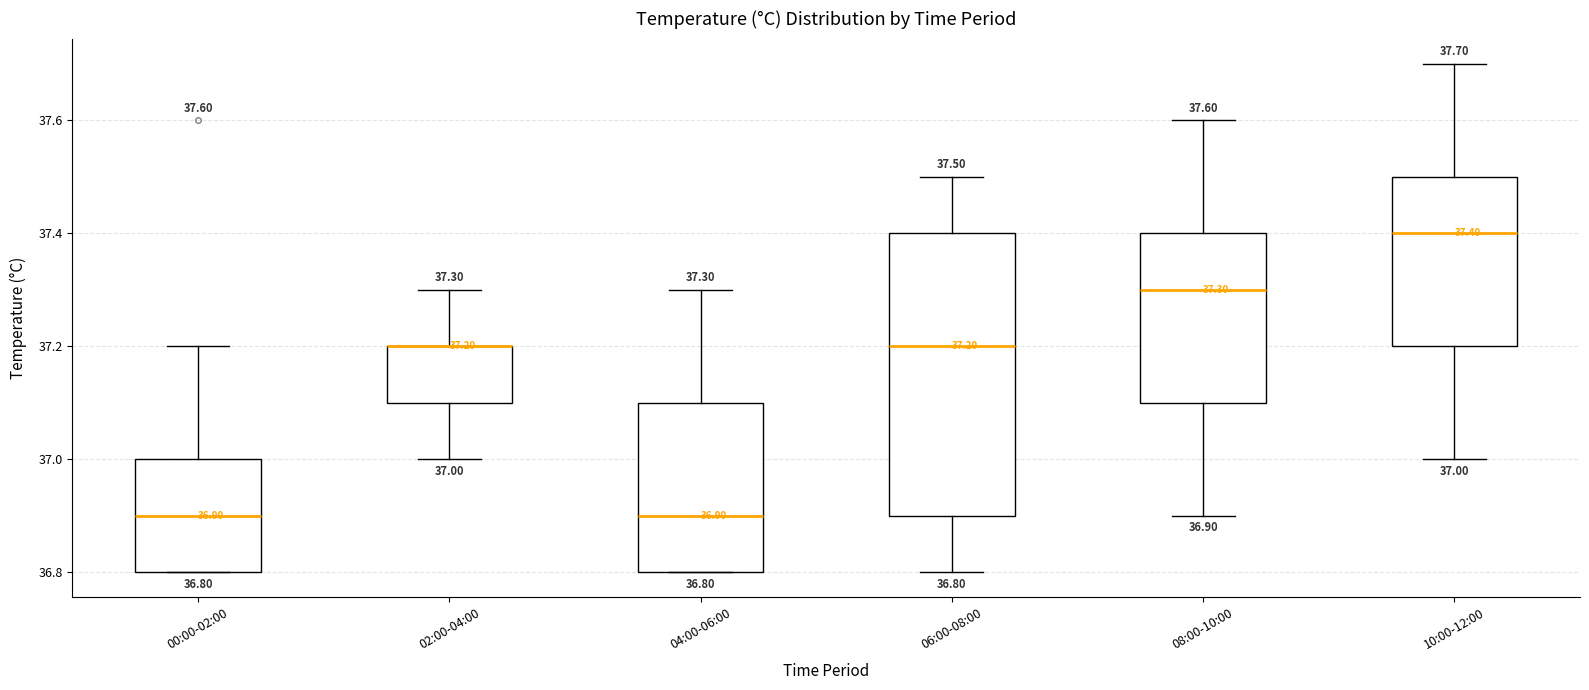

Which box is the tallest, from its lower edge to its upper edge?

06:00-08:00